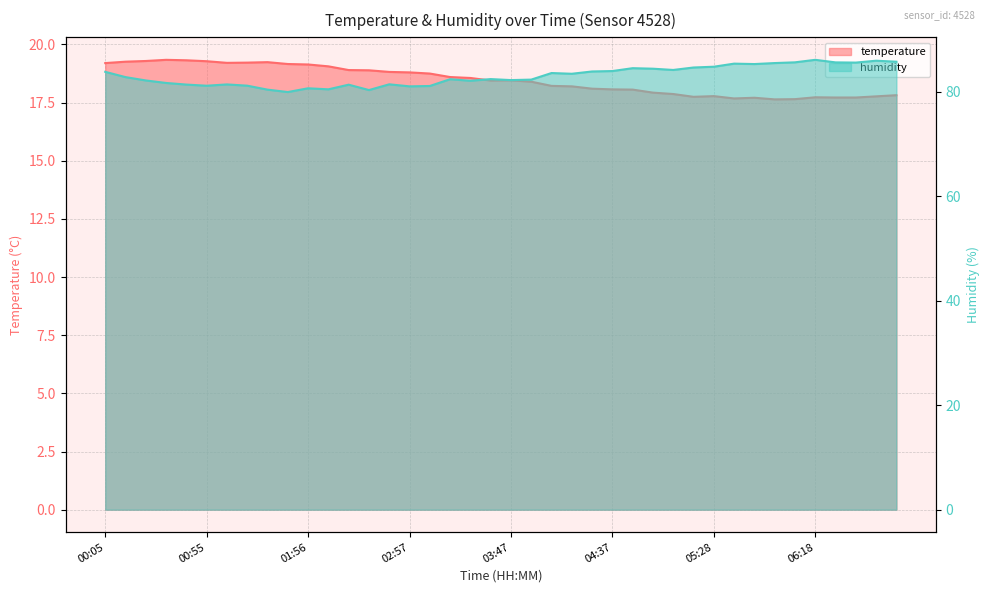

What are all the series names shown in the legend?

temperature, humidity